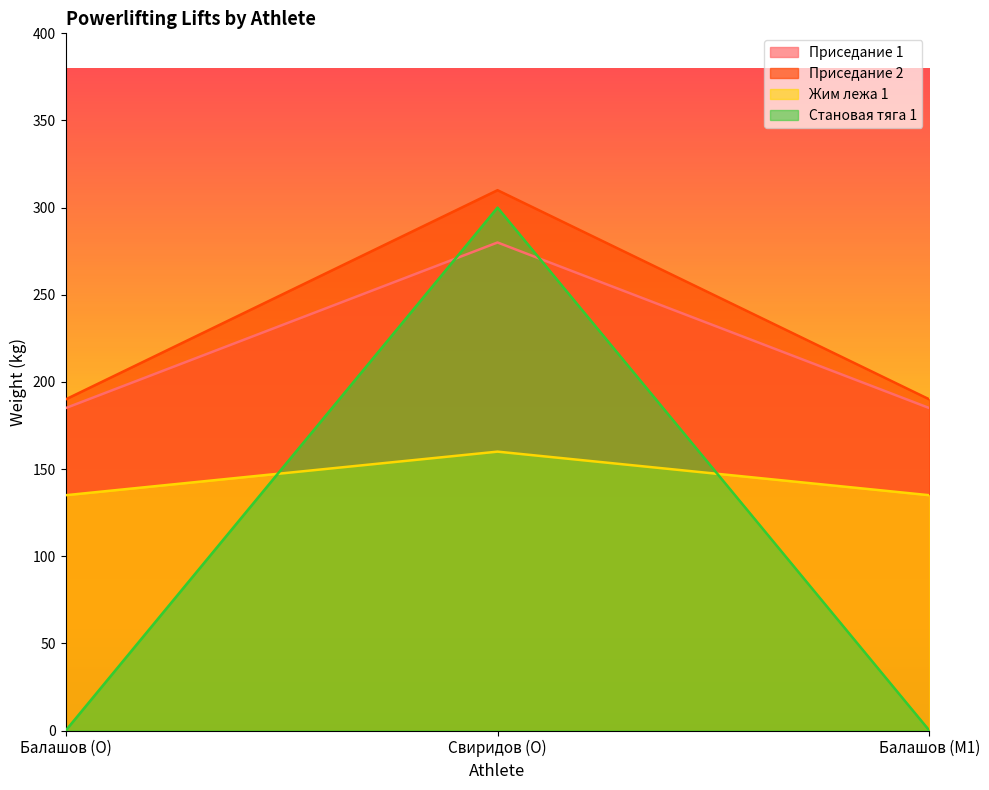

Reading left to right, transcribe all the data shown in this chart.

Приседание 1: Балашов (O)=185	Свиридов (O)=280	Балашов (M1)=185
Приседание 2: Балашов (O)=190	Свиридов (O)=310	Балашов (M1)=190
Жим лежа 1: Балашов (O)=135	Свиридов (O)=160	Балашов (M1)=135
Становая тяга 1: Балашов (O)=0	Свиридов (O)=300	Балашов (M1)=0